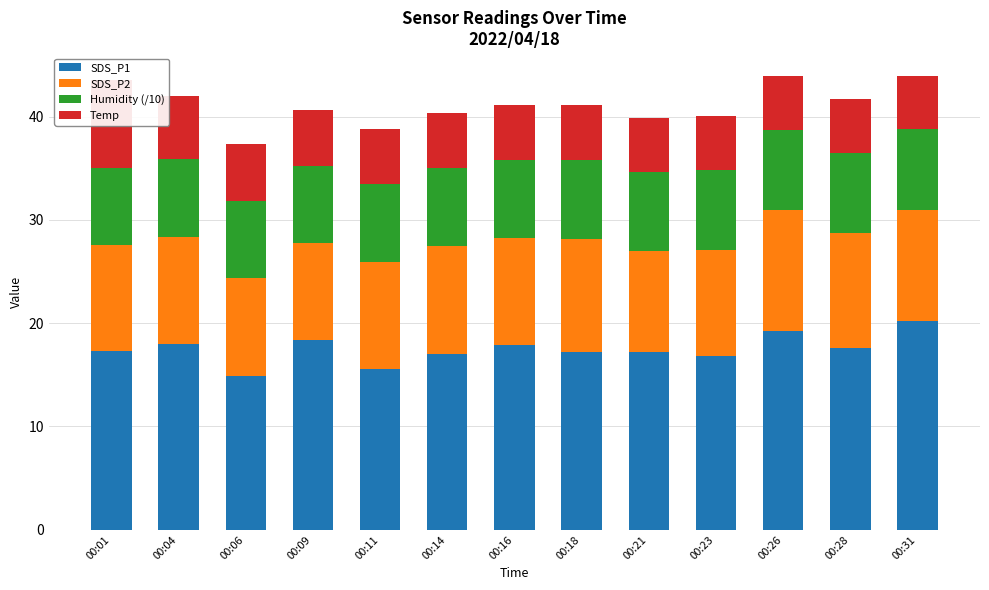

Between 00:18 and 00:28, which is larger?

00:28